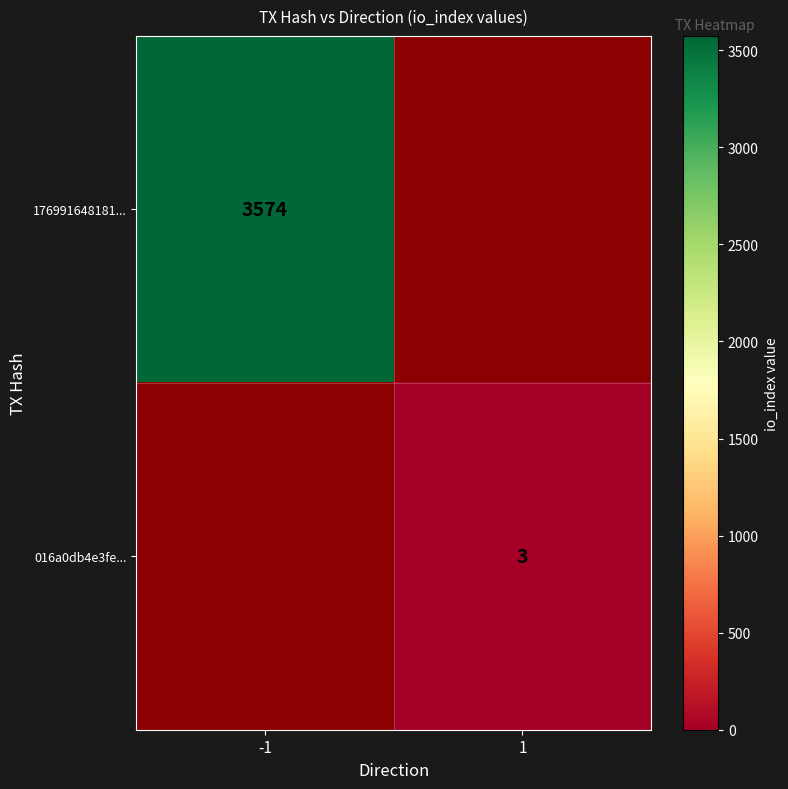

The 016a0db4e3fe... series shows 5 at 1. True or false?

False